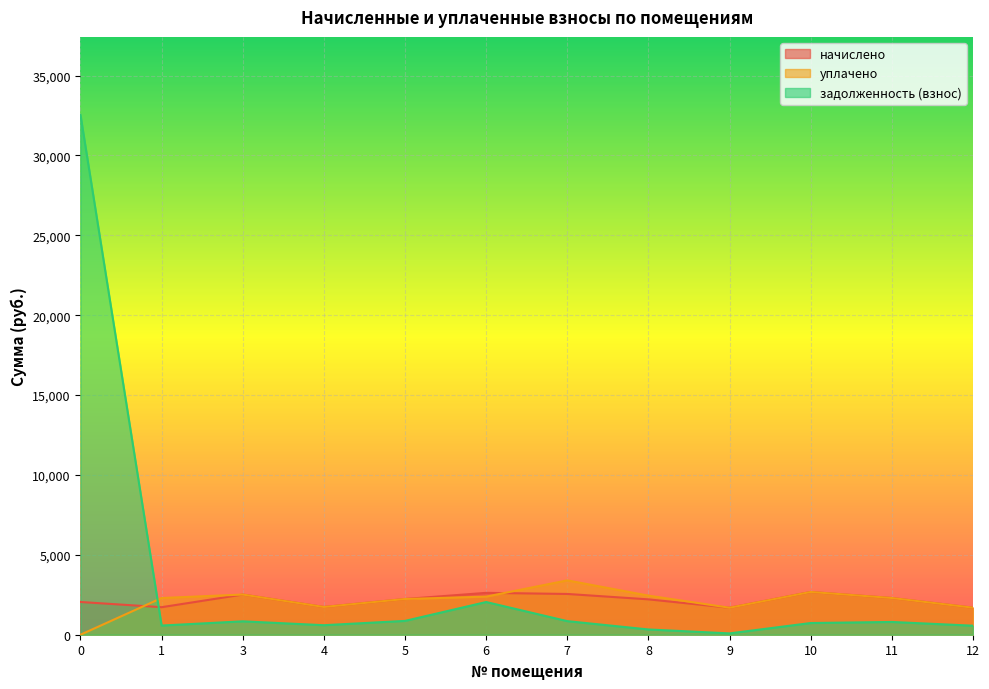

Is the value of начислено at 4 greater than the value of уплачено at 4?

Yes